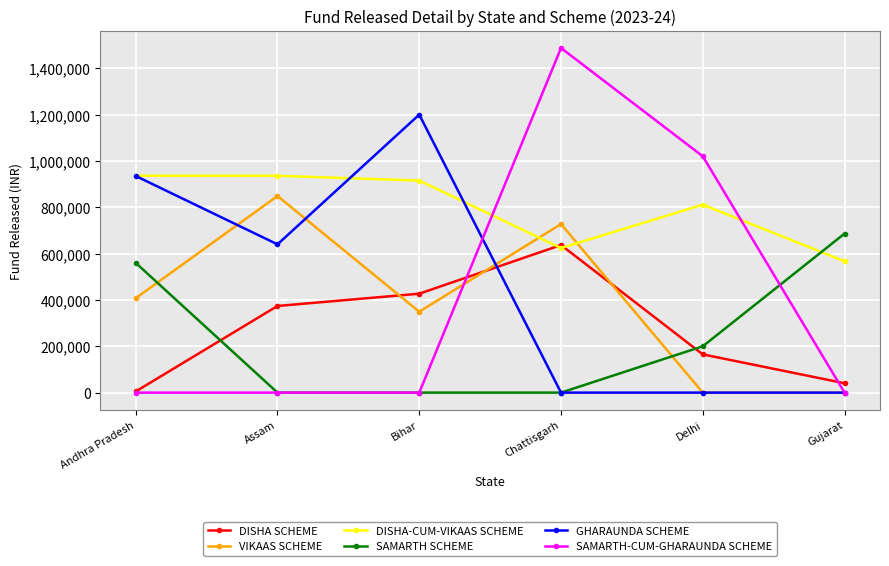

Which series has the largest range (max minus min)?

SAMARTH-CUM-GHARAUNDA SCHEME